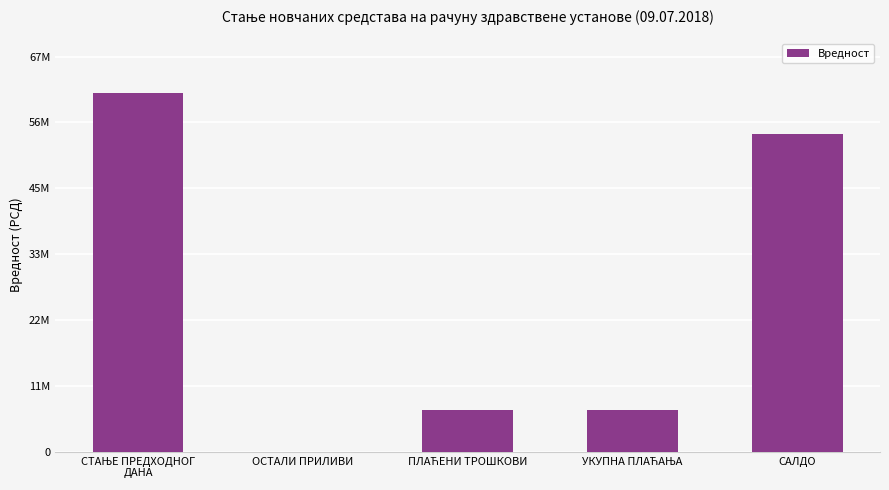

Reading left to right, extract all data points from this chart.

СТАЊЕ ПРЕДХОДНОГ
ДАНА=61602203.7	ОСТАЛИ ПРИЛИВИ=19632.5	ПЛАЋЕНИ ТРОШКОВИ=7202349.0	УКУПНА ПЛАЋАЊА=7202349.0	САЛДО=54419487.2